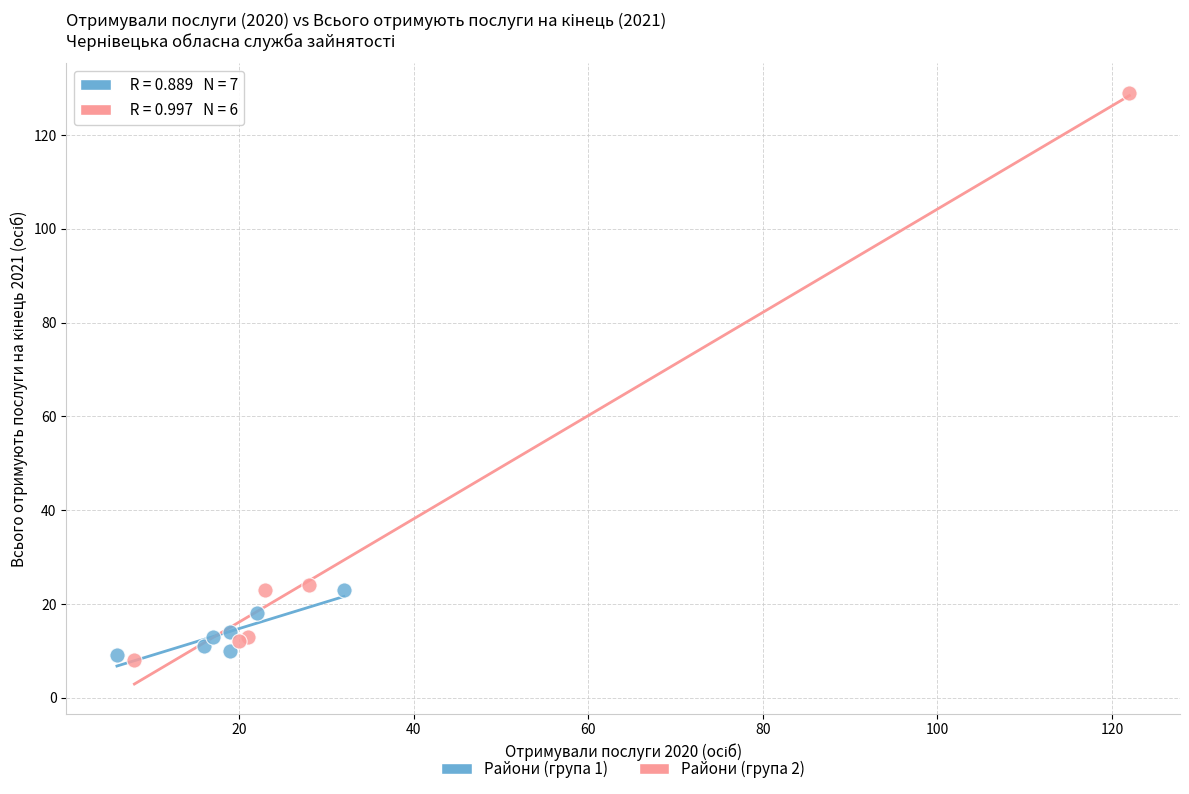

Which series contains the highest Y value?

Райони (група 2)